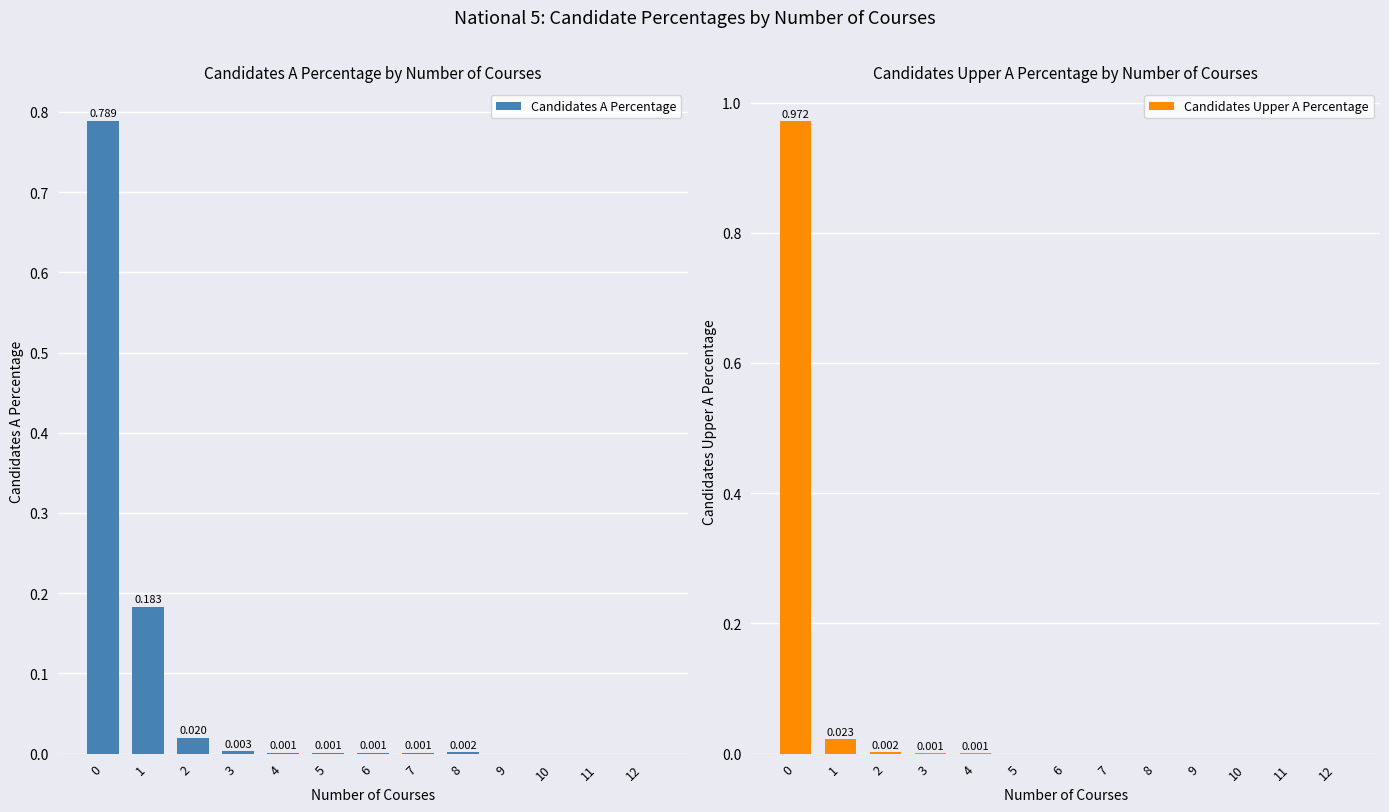

What is the greatest value displayed?

1.0